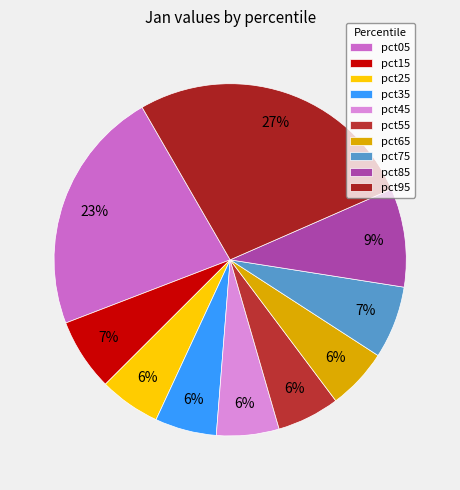

Which category has the biggest portion of the pie?

pct95